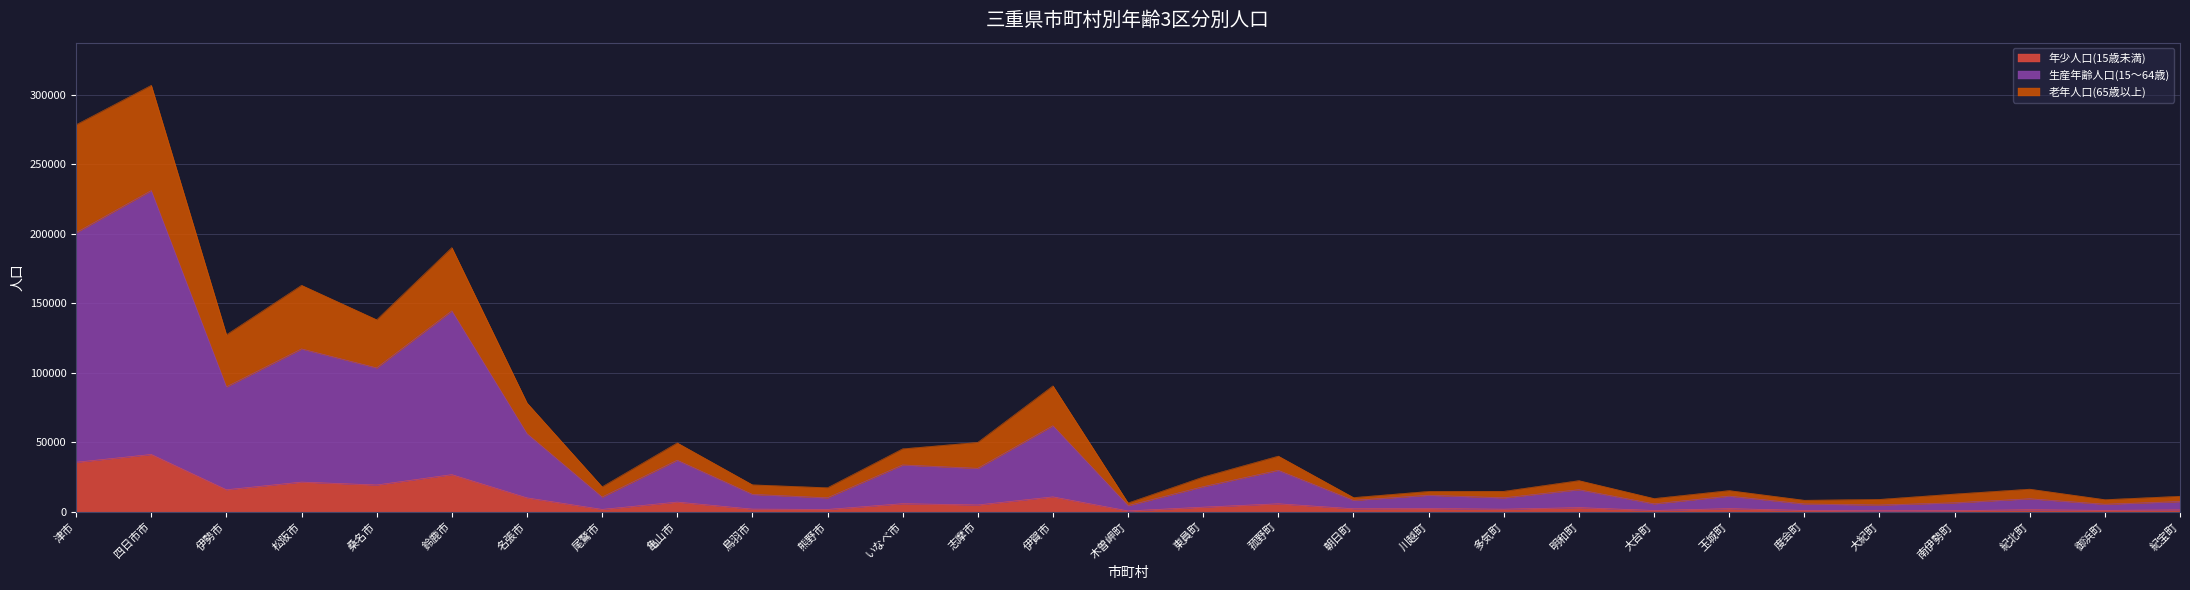

What is the sum of the 年少人口(15歳未満) values at 木曽岬町 and 明和町?

3689